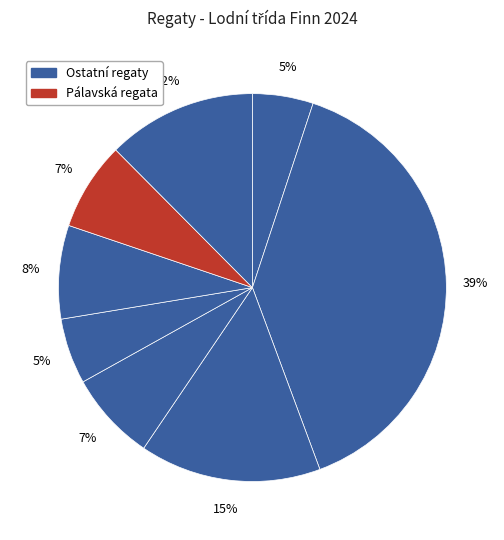

How many slices are in this pie chart?

8